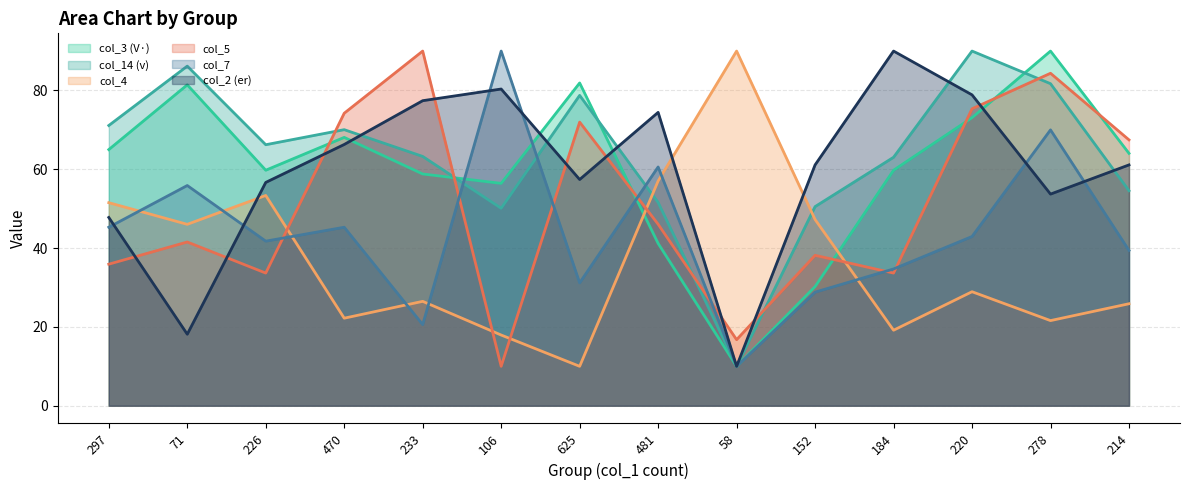

Between which two adjacent categories do col_4 and col_5 first intersect?

226 and 470